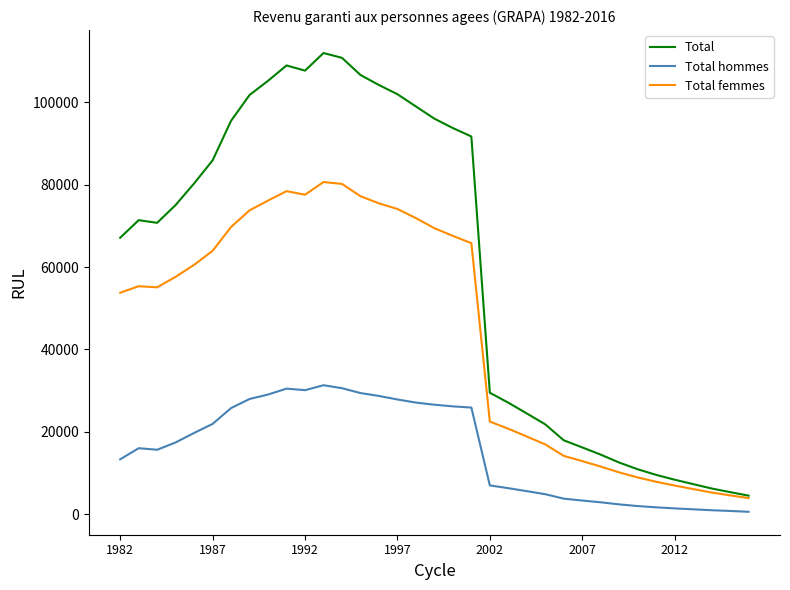

What is the maximum value for Total?

111978